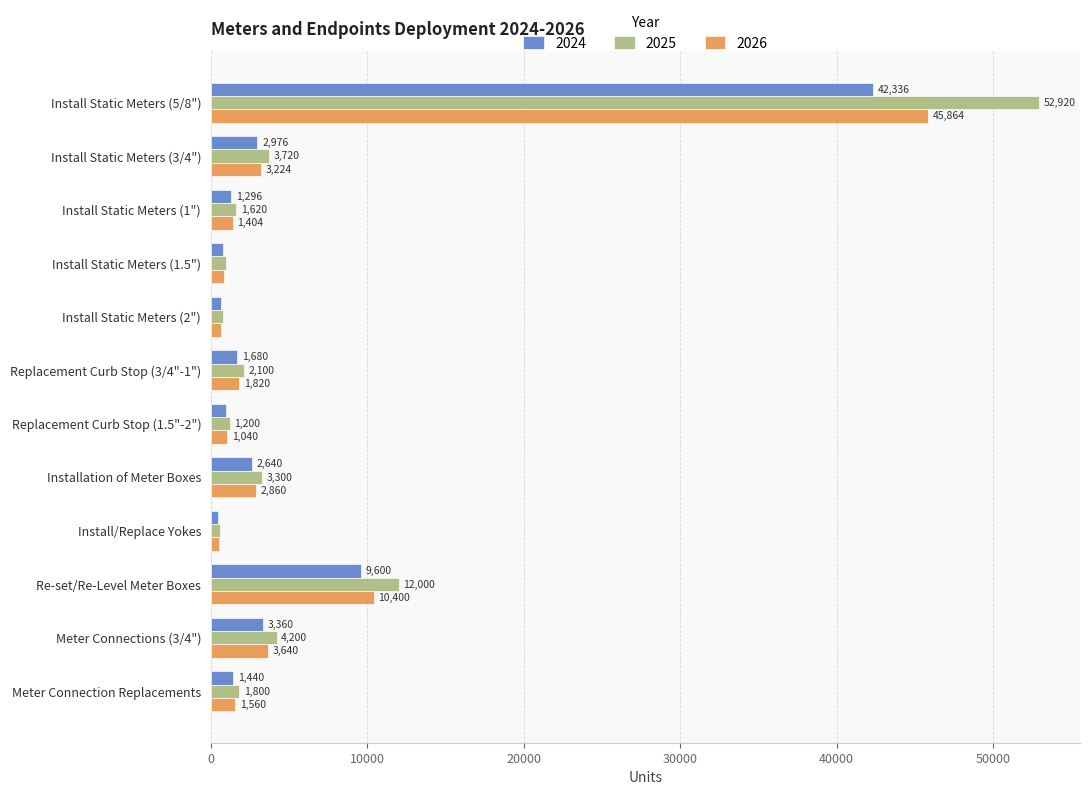

Rank the series at Install Static Meters (5/8") from highest to lowest value.

2025, 2026, 2024